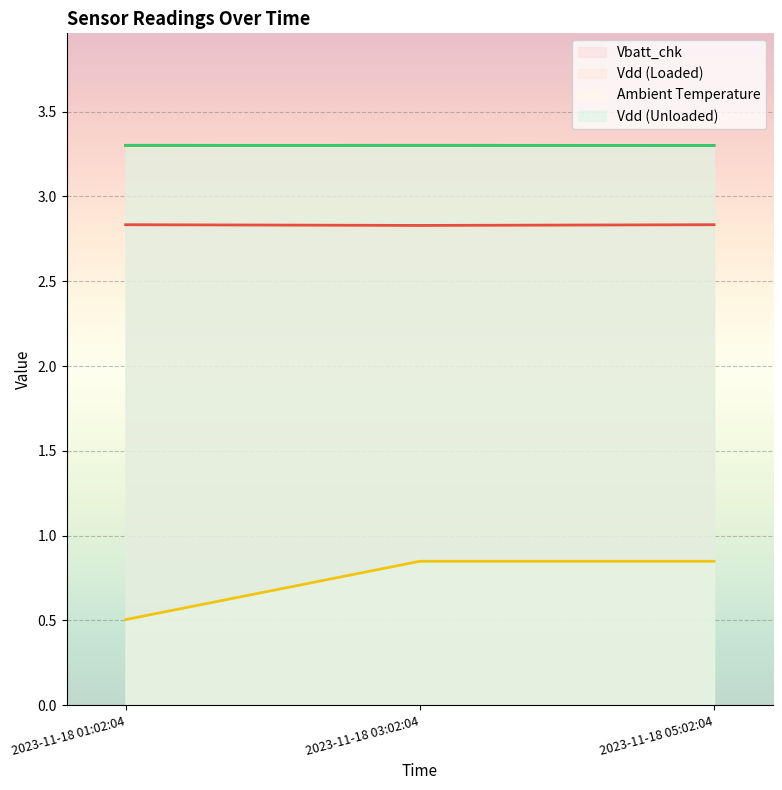

Is the value of Vdd (Loaded) at 2023-11-18 01:02:04 greater than the value of Vdd (Unloaded) at 2023-11-18 01:02:04?

No